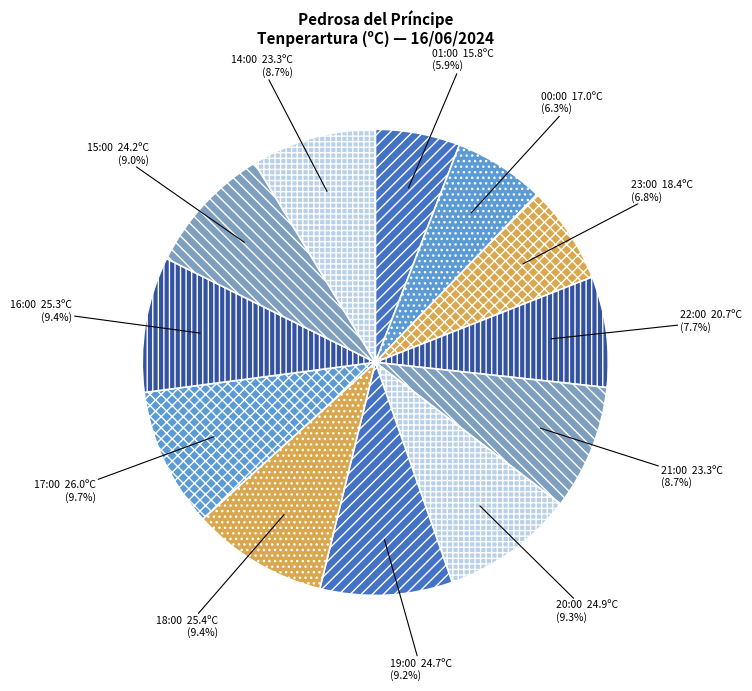

What portion of the pie excludes 14:00?

91.3%